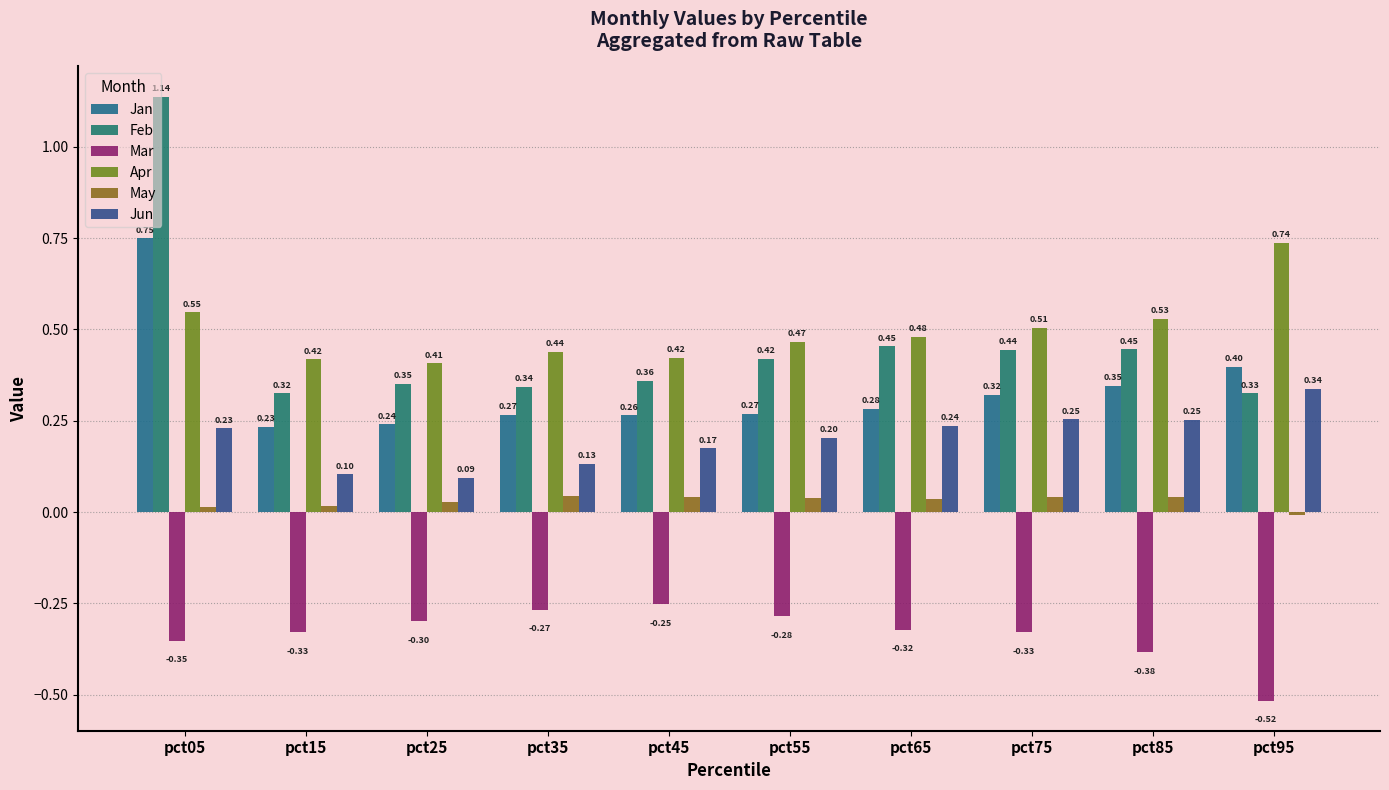

Reading left to right, extract all data points from this chart.

Jan: pct05=0.7	pct15=0.2	pct25=0.2	pct35=0.3	pct45=0.3	pct55=0.3	pct65=0.3	pct75=0.3	pct85=0.3	pct95=0.4
Feb: pct05=1.1	pct15=0.3	pct25=0.4	pct35=0.3	pct45=0.4	pct55=0.4	pct65=0.5	pct75=0.4	pct85=0.4	pct95=0.3
Mar: pct05=-0.4	pct15=-0.3	pct25=-0.3	pct35=-0.3	pct45=-0.3	pct55=-0.3	pct65=-0.3	pct75=-0.3	pct85=-0.4	pct95=-0.5
Apr: pct05=0.5	pct15=0.4	pct25=0.4	pct35=0.4	pct45=0.4	pct55=0.5	pct65=0.5	pct75=0.5	pct85=0.5	pct95=0.7
May: pct05=0.0	pct15=0.0	pct25=0.0	pct35=0.0	pct45=0.0	pct55=0.0	pct65=0.0	pct75=0.0	pct85=0.0	pct95=-0.0
Jun: pct05=0.2	pct15=0.1	pct25=0.1	pct35=0.1	pct45=0.2	pct55=0.2	pct65=0.2	pct75=0.3	pct85=0.3	pct95=0.3